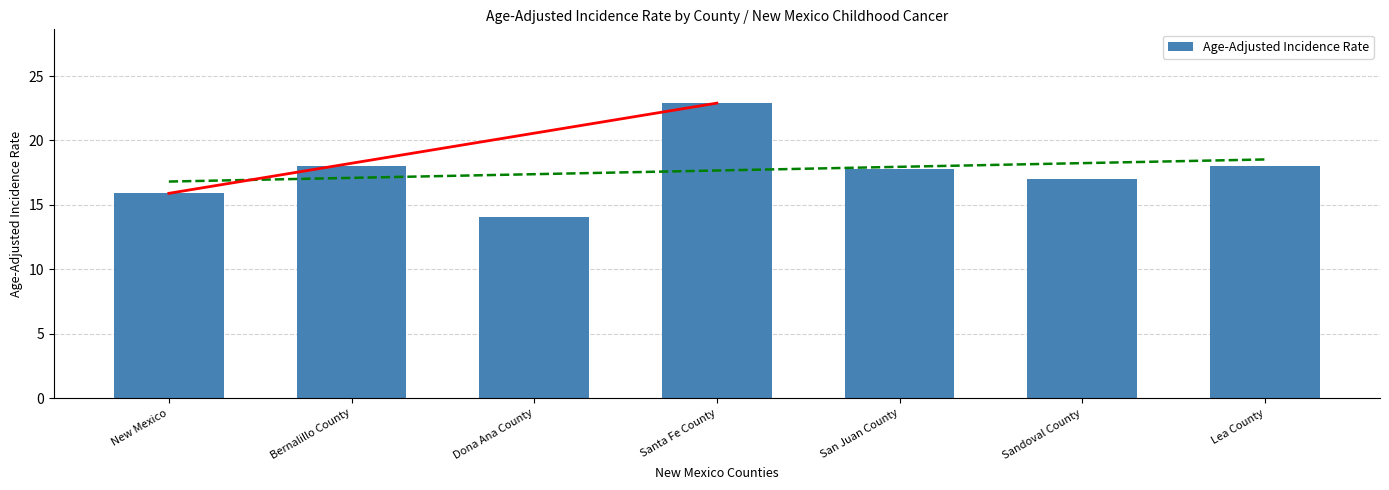

List the labels in order of value, smallest first.

Dona Ana County, New Mexico, Sandoval County, San Juan County, Bernalillo County, Lea County, Santa Fe County